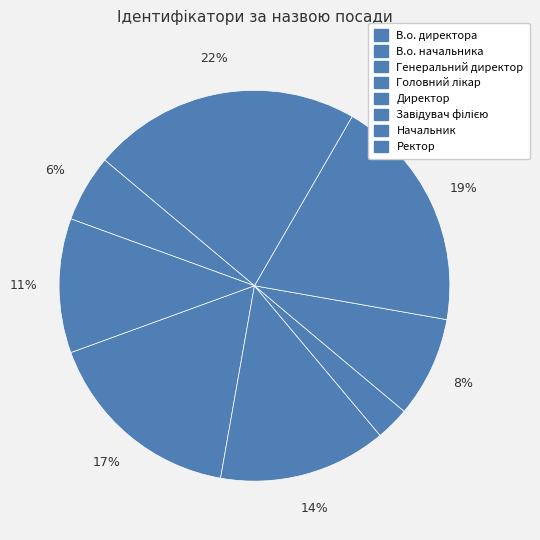

Which category has the smallest portion of the pie?

Генеральний директор